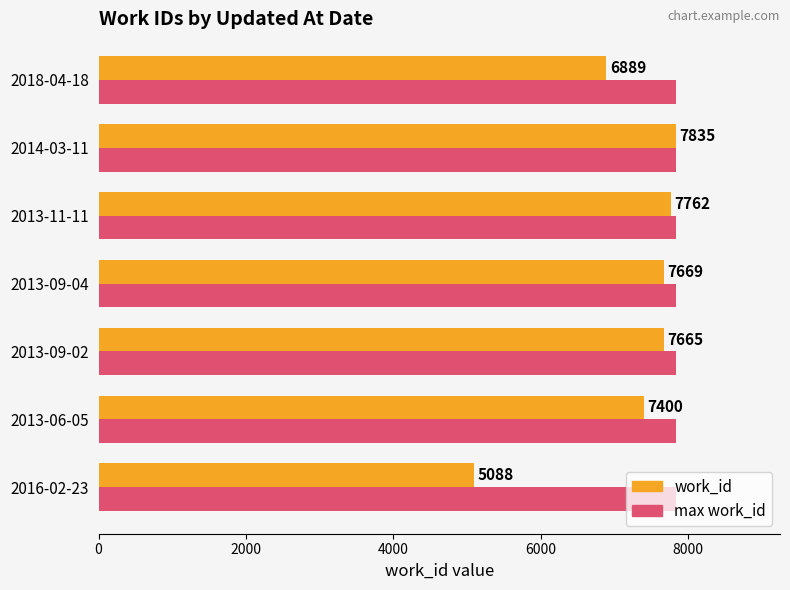

True or false: max work_id has a value of 4356 at 2018-04-18.

False